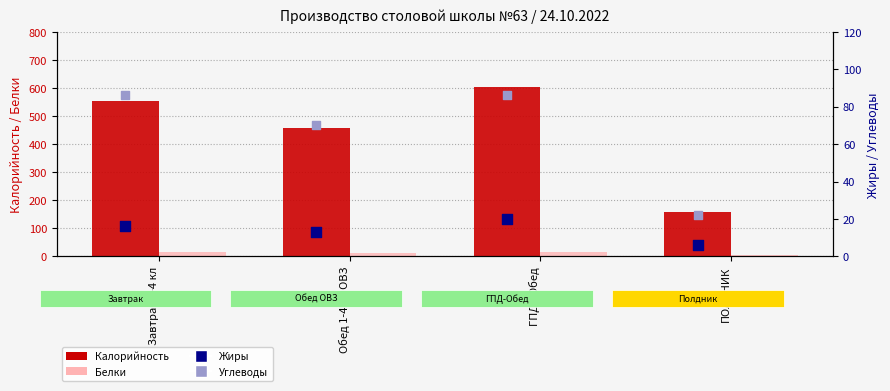

Which series contains the highest Y value?

Калорийность